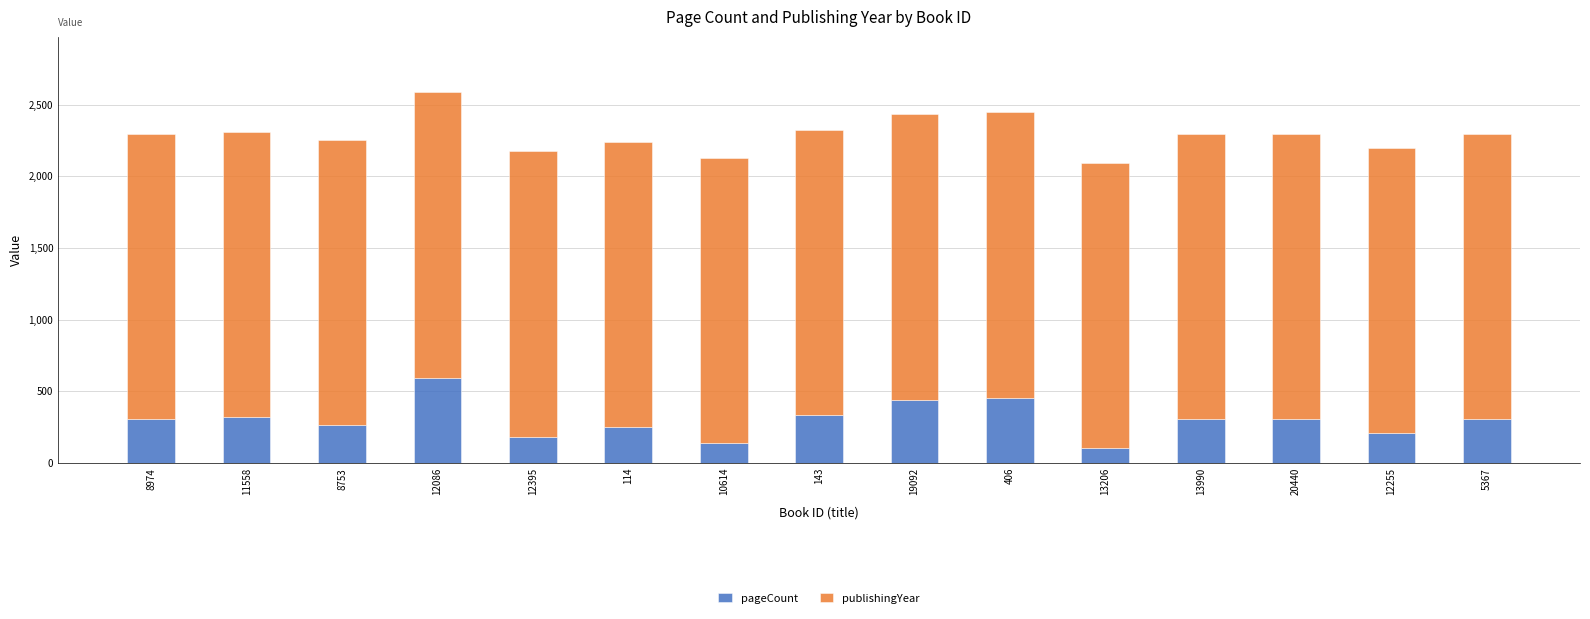

What is the sum of the pageCount values at 406 and 13990?

760